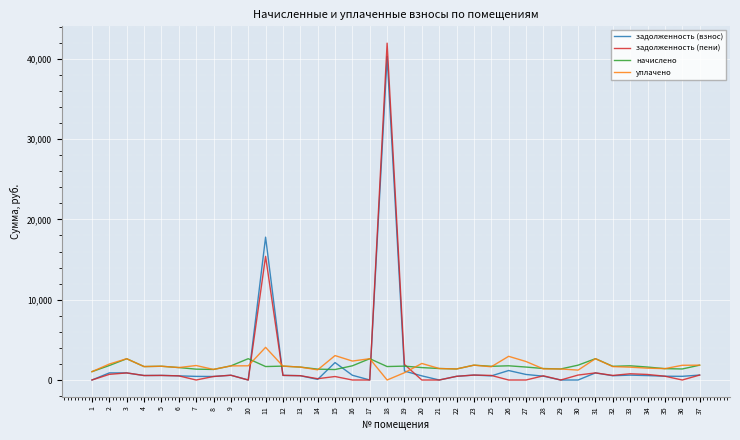

Is the value of уплачено at 29 greater than the value of задолженность (пени) at 33?

Yes